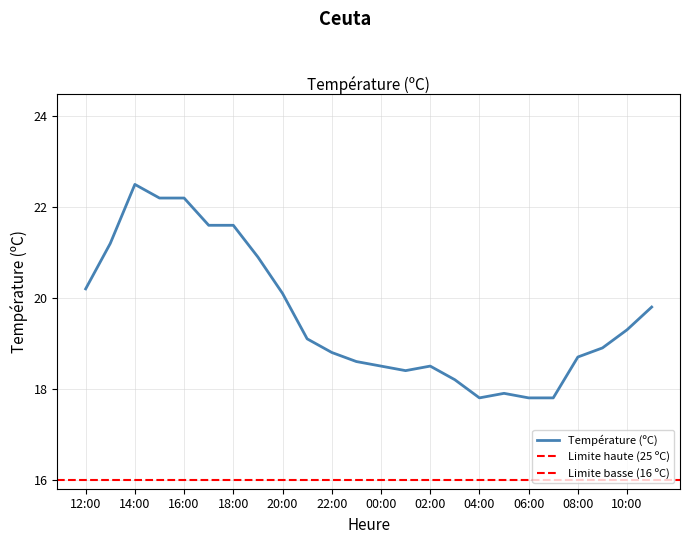

Where does the data first go above 19?

12:00